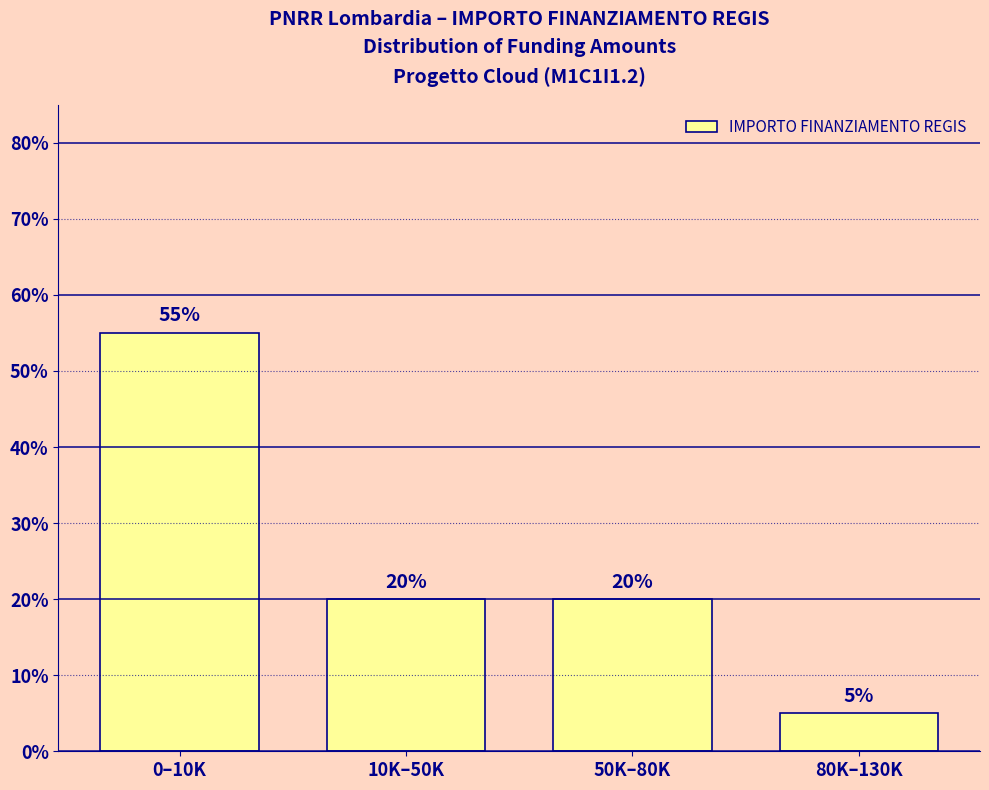

Reading right to left, transcribe all the data shown in this chart.

5.0	20.0	20.0	55.0